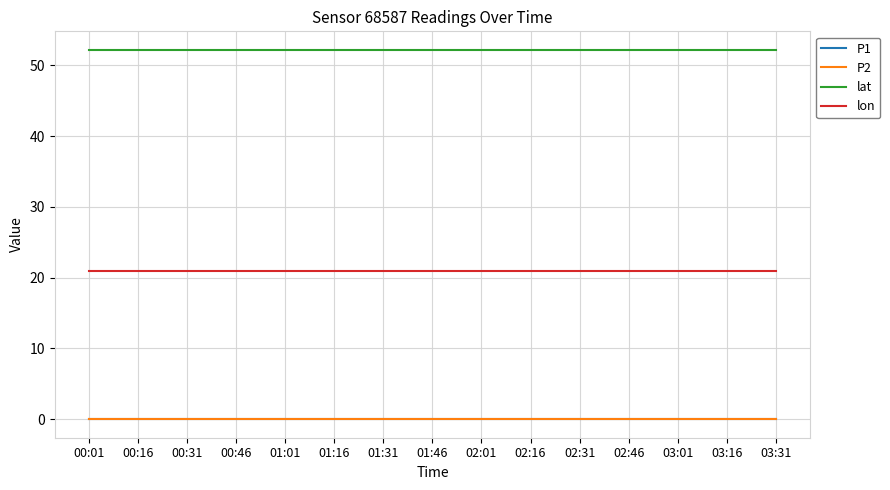

Is this an area chart (filled region under the line)?

No